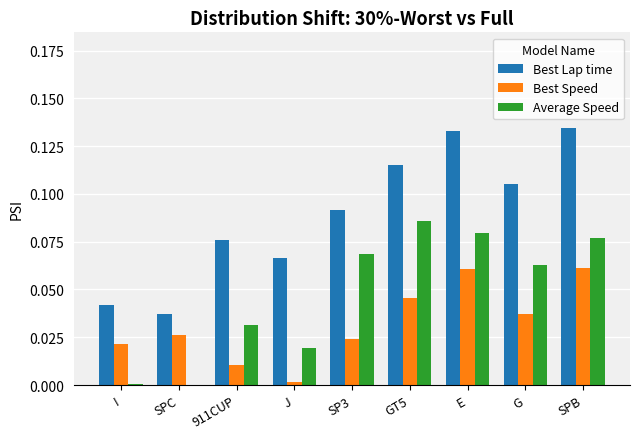

The value of Best Speed at E is 0.0. True or false?

False